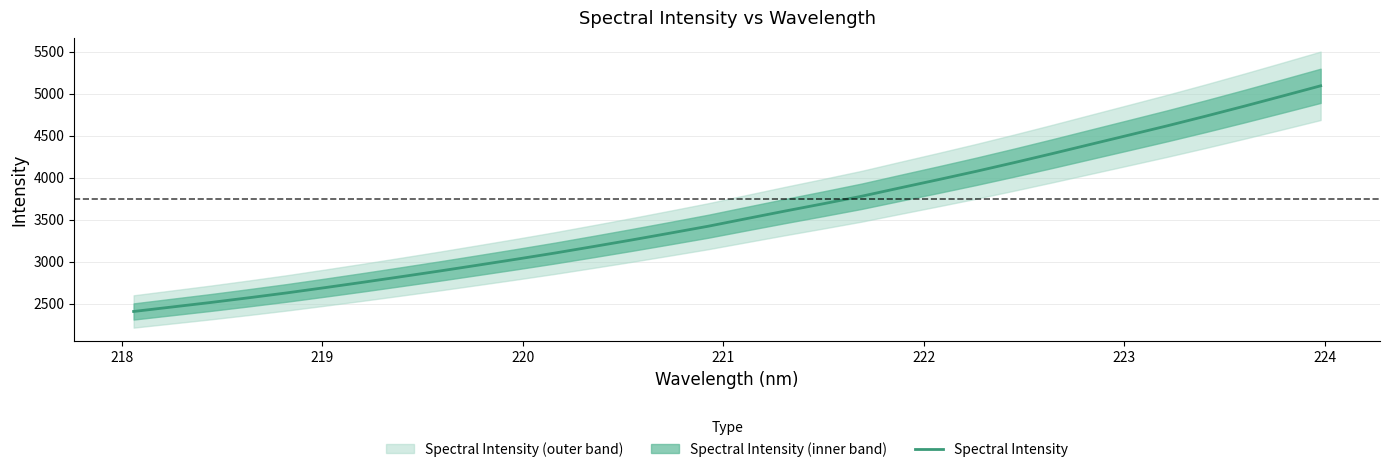

Reading left to right, transcribe all the data shown in this chart.

2405.6	2458.9	2512.1	2568.5	2627.1	2689.9	2754.4	2820.9	2888.3	2958.2	3028.9	3101.7	3178.6	3257.0	3338.2	3420.8	3511.2	3600.7	3687.8	3777.0	3876.2	3974.1	4074.3	4178.7	4286.4	4396.6	4506.4	4616.7	4731.1	4848.9	4969.7	5091.8